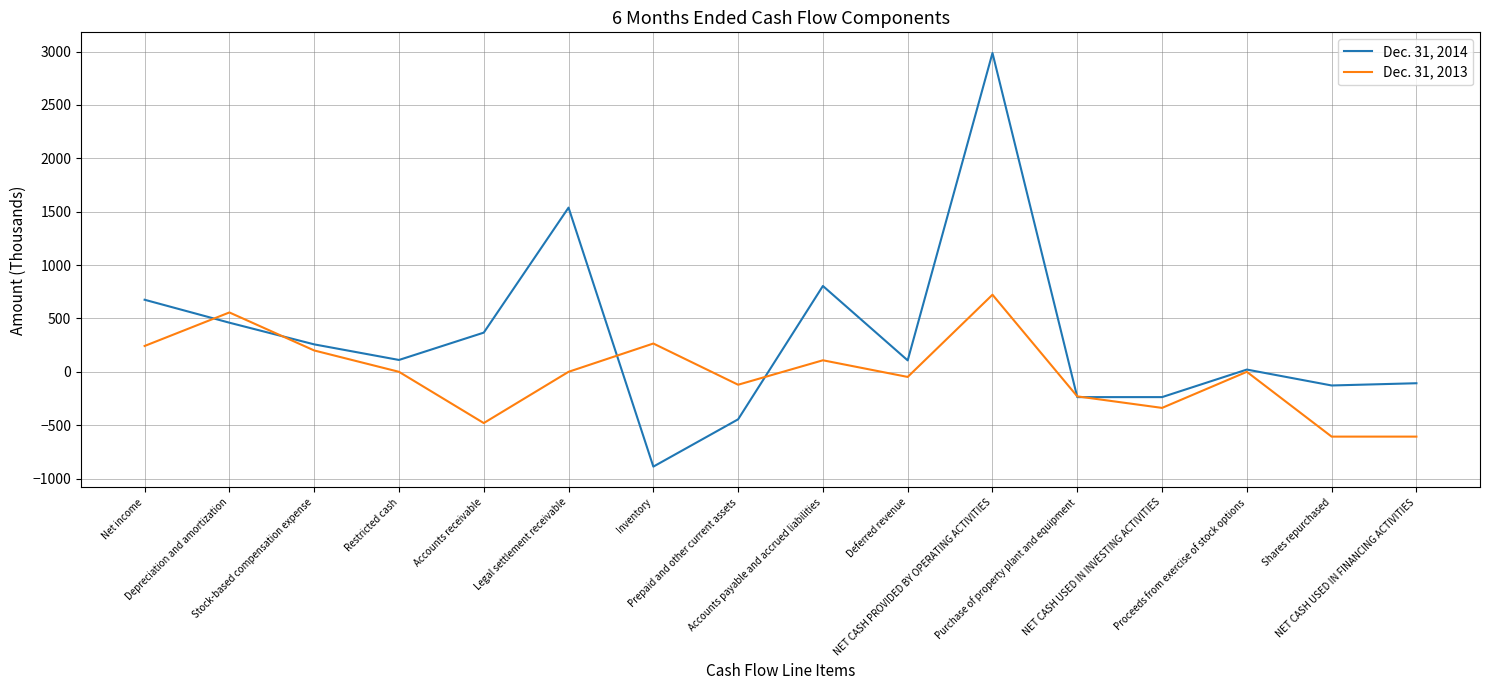

At how many categories does at least one series exceed 1093?

2